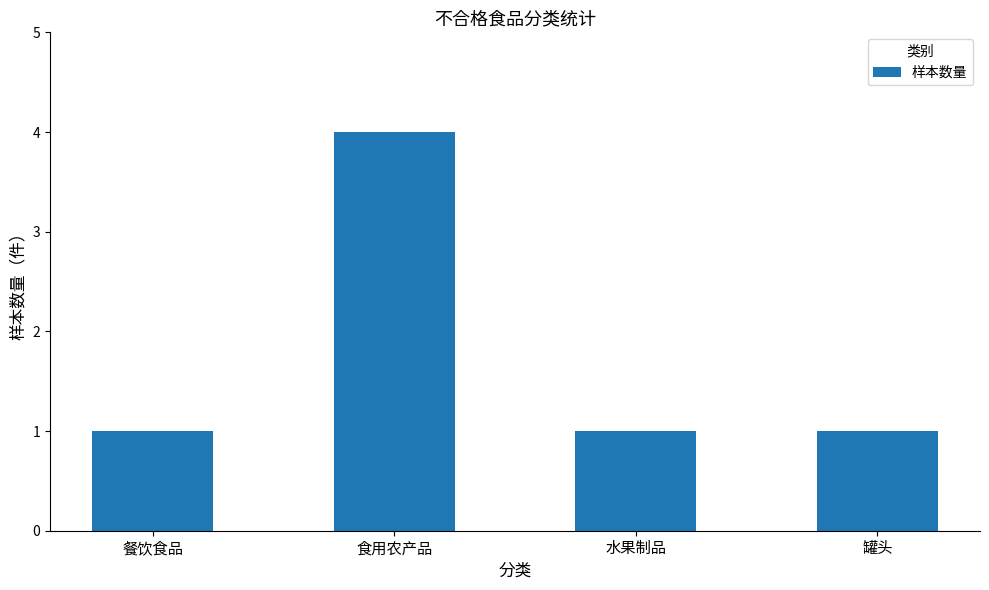

Reading left to right, what are all the values shown in this chart?

1	4	1	1